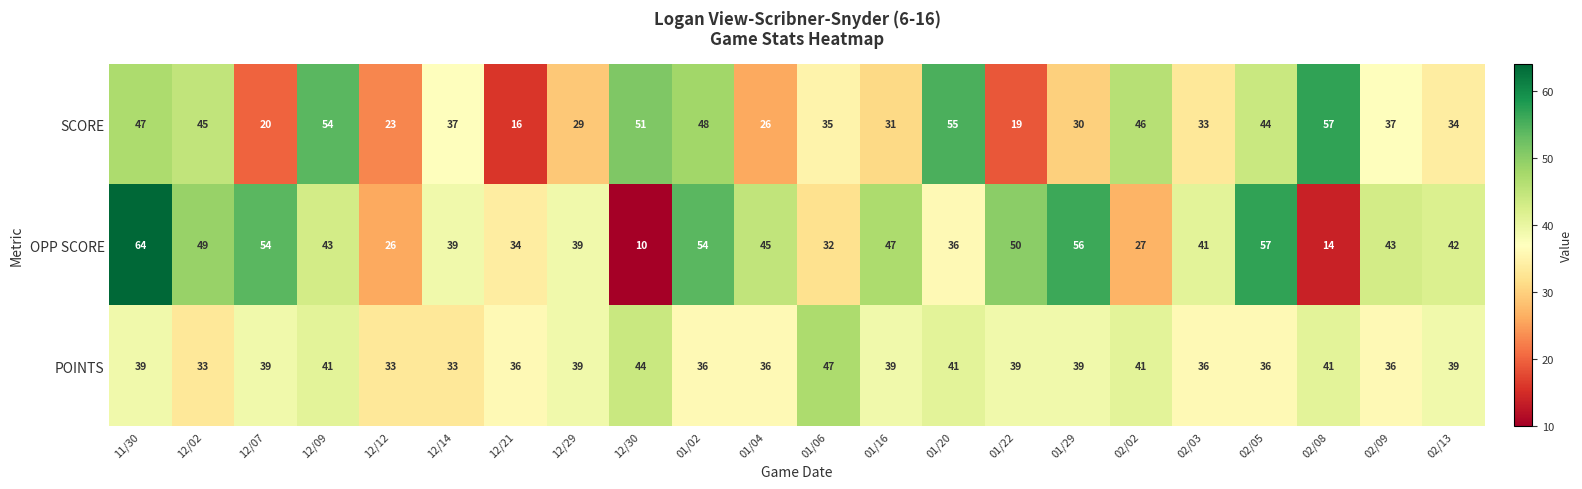

List the series in order of their peak value, highest first.

OPP SCORE, SCORE, POINTS